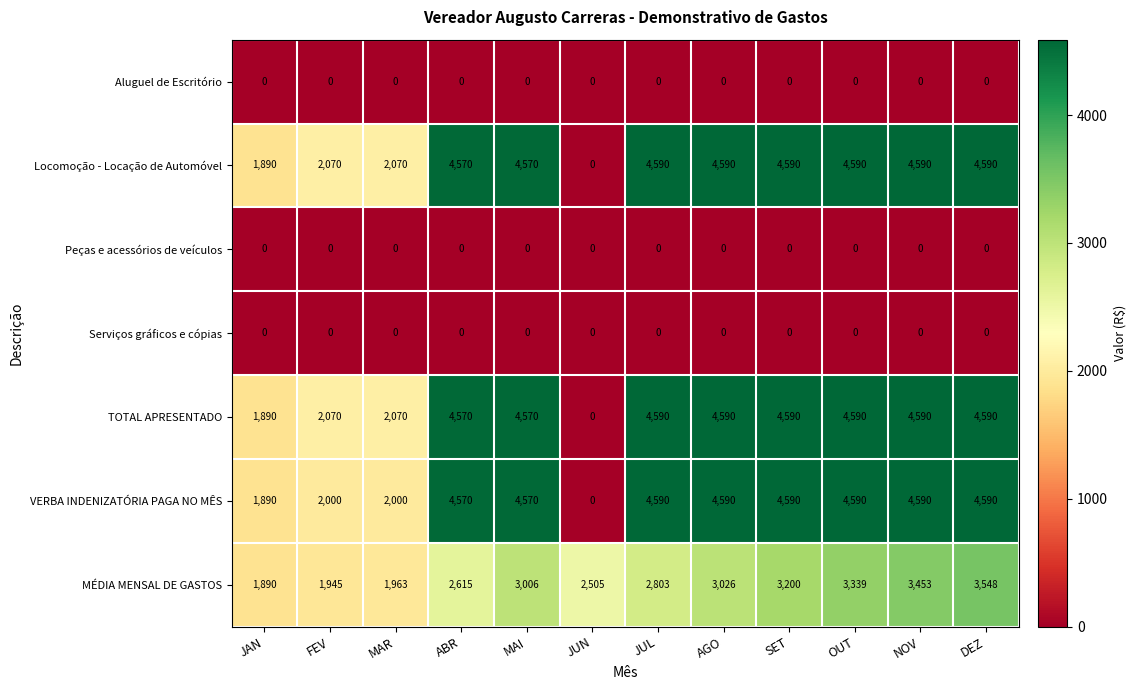

The VERBA INDENIZATÓRIA PAGA NO MÊS series shows 2674 at JUN. True or false?

False